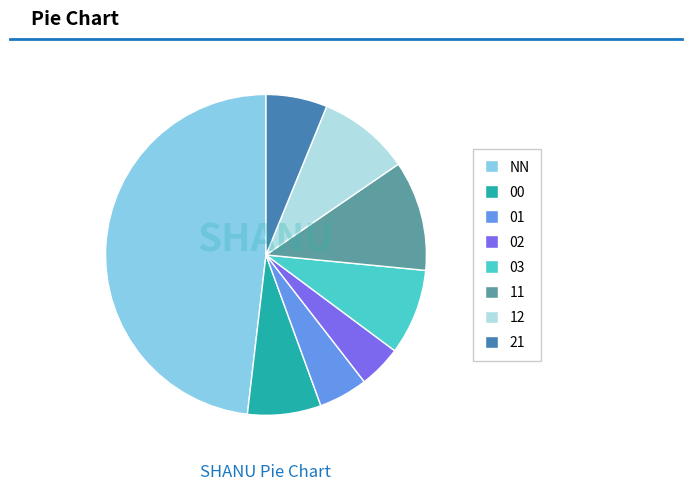

How many segments does this pie chart have?

8